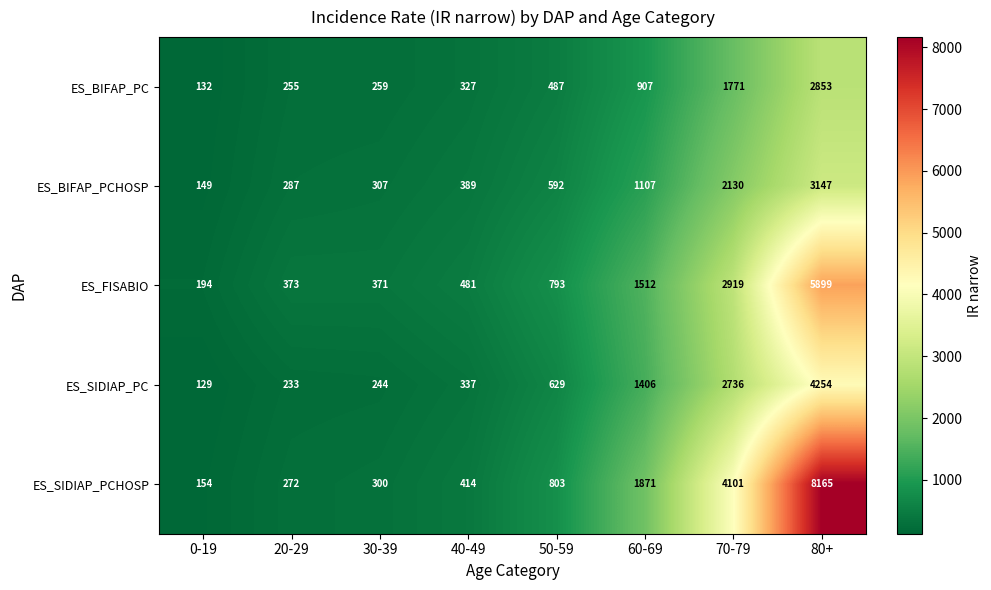

At which category does the chart reach its minimum across all series?

0-19